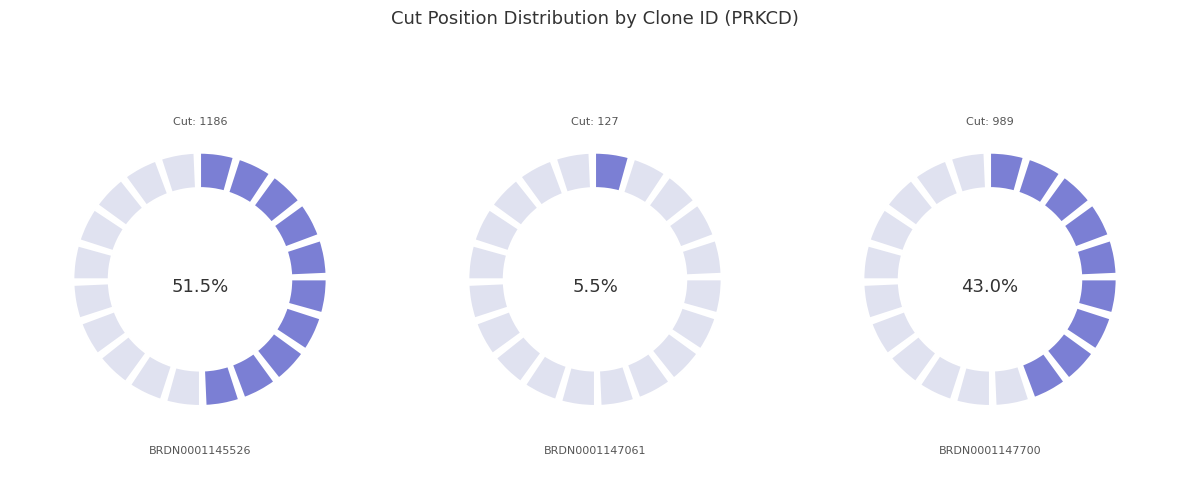

What percentage do BRDN0001147061 and BRDN0001147700 together represent?

48.5%